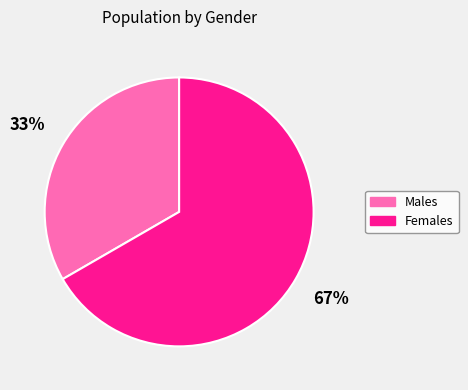

Is there any slice that represents more than half of the pie?

Yes